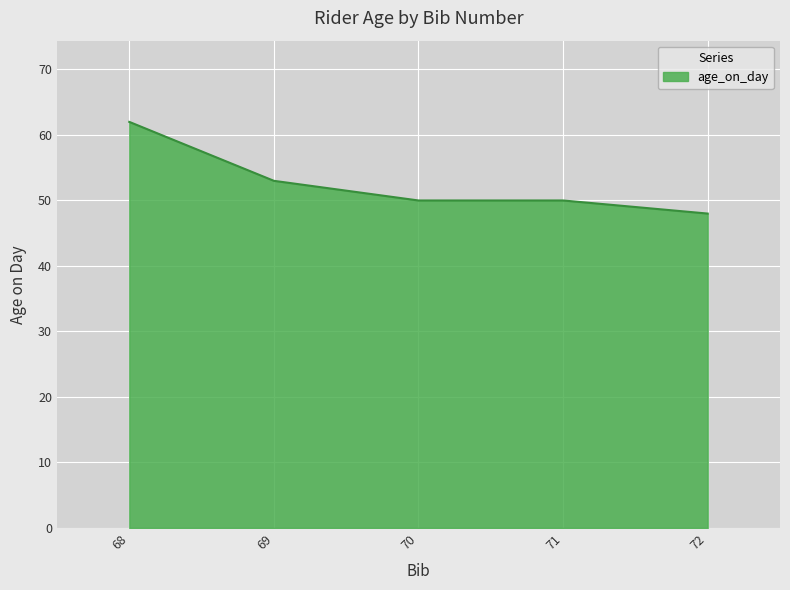

Reading right to left, what are all the values shown in this chart?

48	50	50	53	62